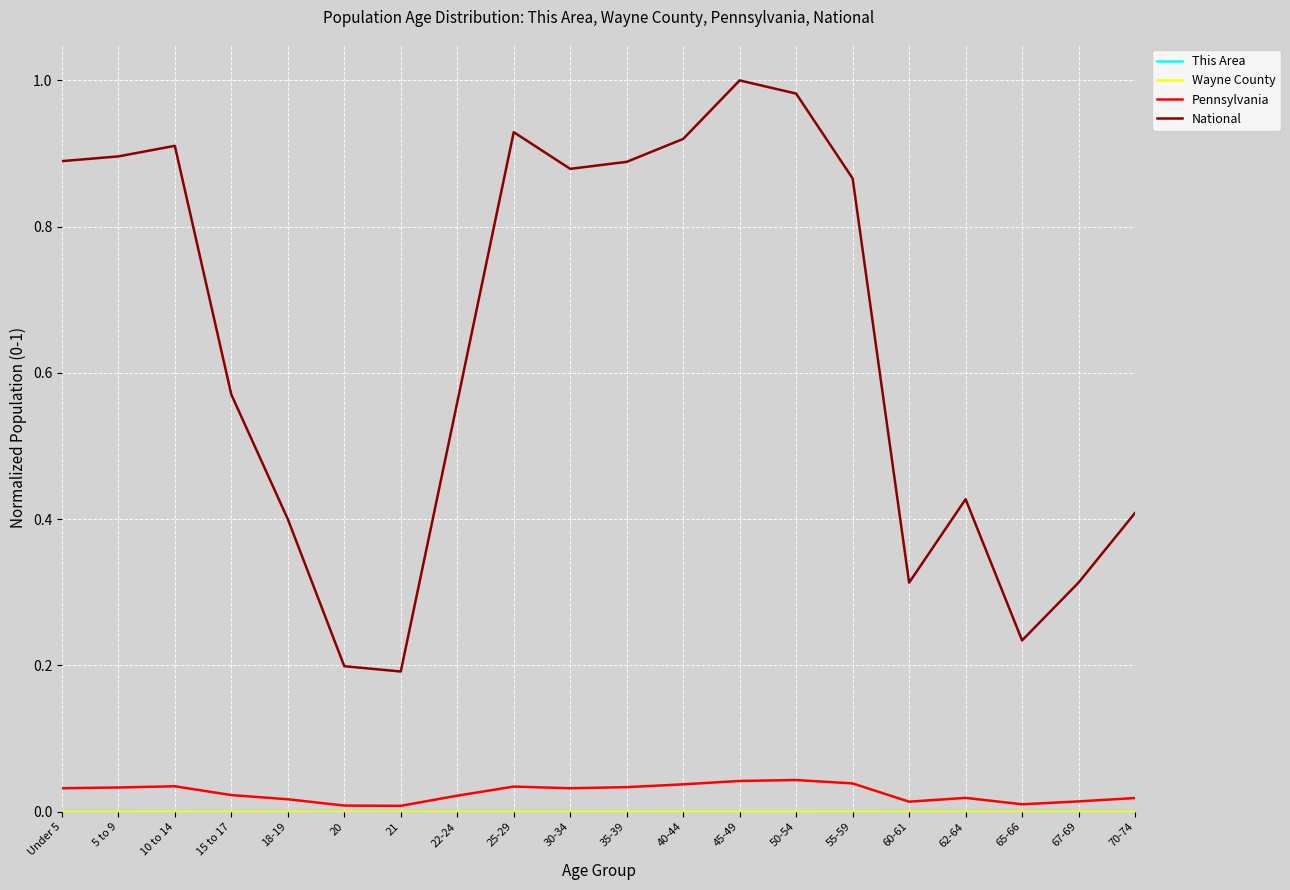

True or false: National has a value of 0.6 at 45-49.

False